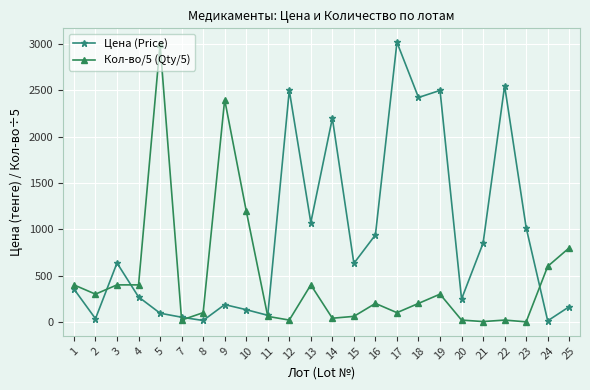

Which series has the largest total across all categories?

Цена (Price)